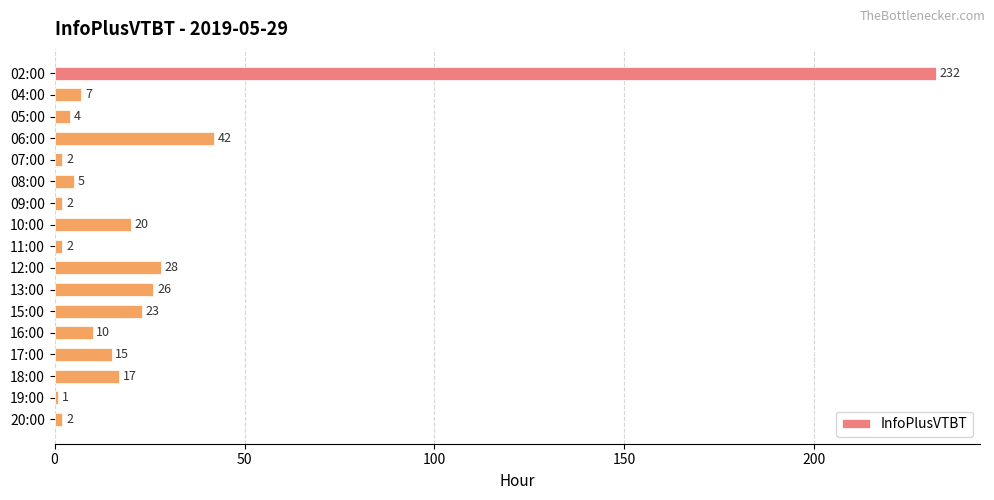

Reading top to bottom, transcribe all the data shown in this chart.

02:00=232	04:00=7	05:00=4	06:00=42	07:00=2	08:00=5	09:00=2	10:00=20	11:00=2	12:00=28	13:00=26	15:00=23	16:00=10	17:00=15	18:00=17	19:00=1	20:00=2